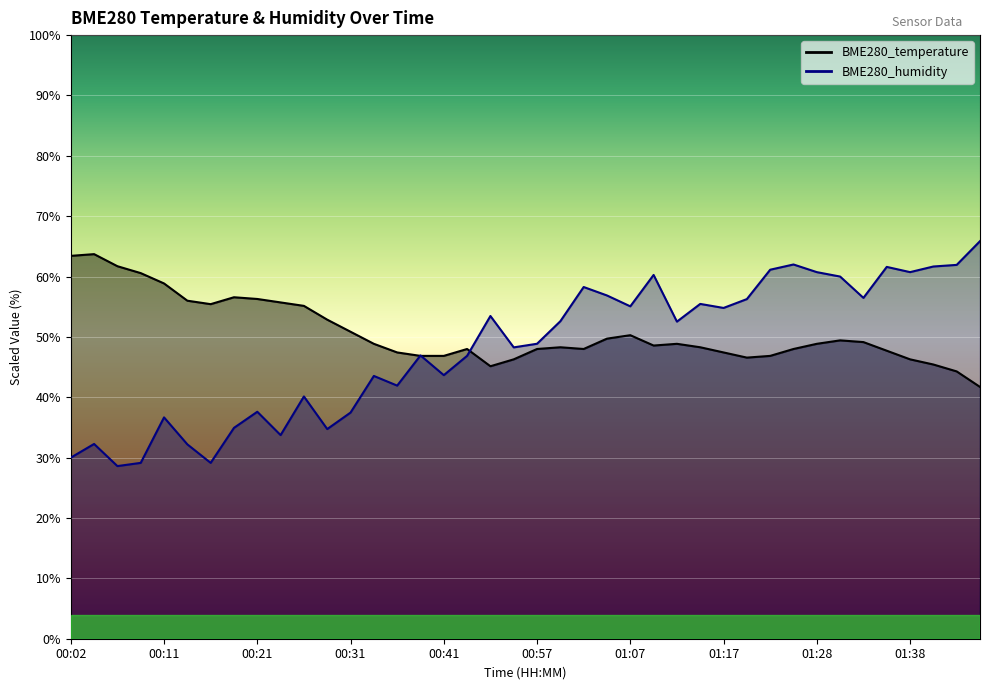

True or false: BME280_humidity and BME280_temperature cross at least once.

True